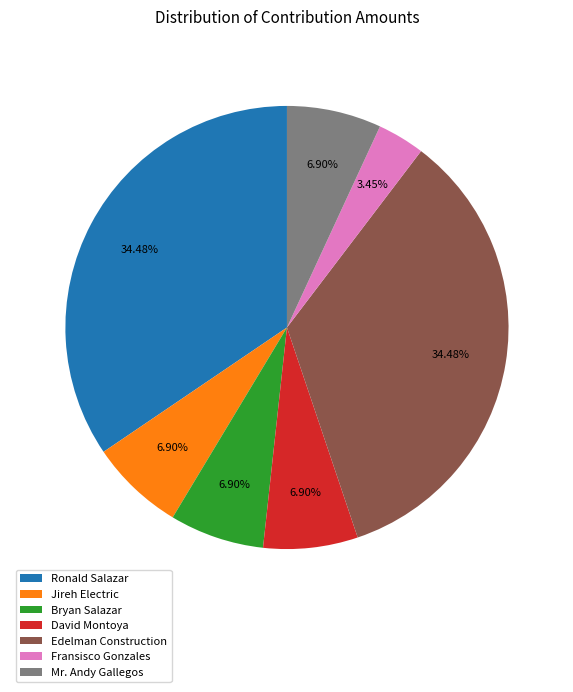

What percentage is the Ronald Salazar slice, to the nearest percent?

34%